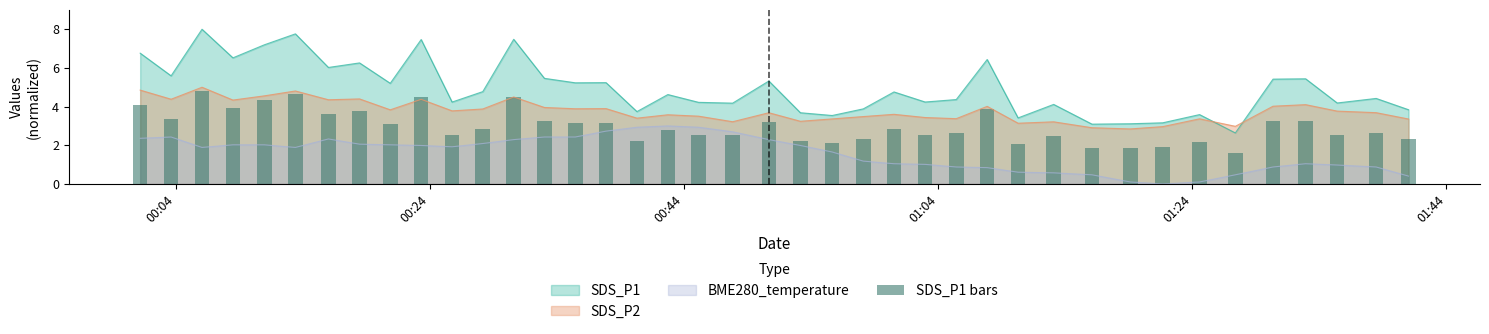

What is the sum of all values?

119.2